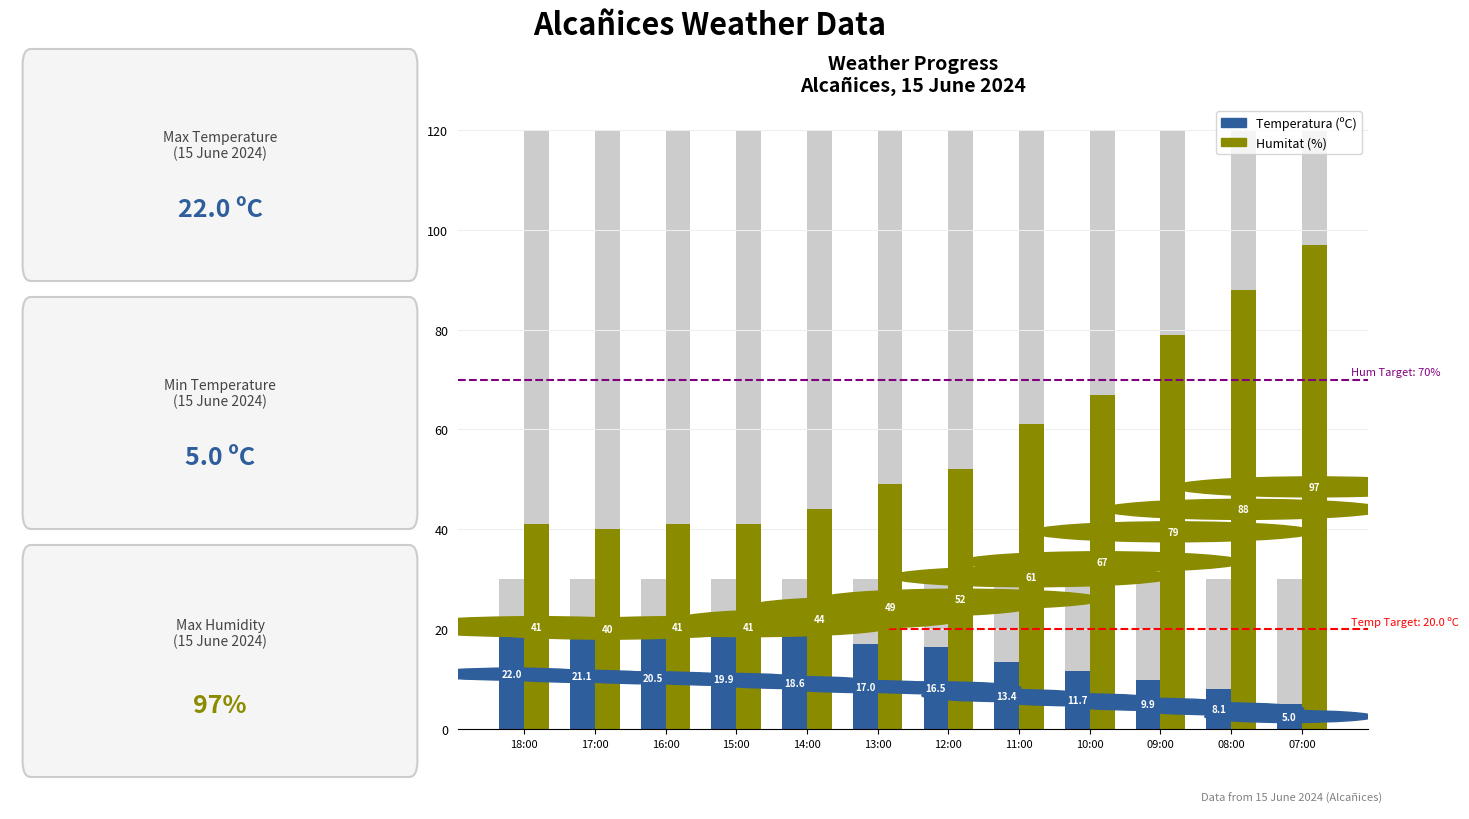

Which series has the largest total across all categories?

Humitat (%)